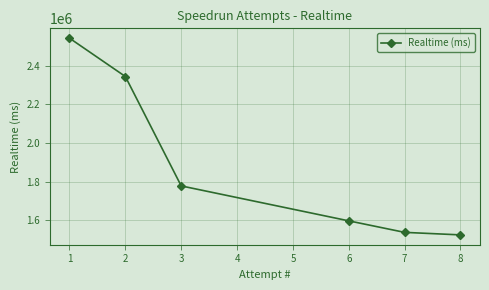

Which has a higher value, 2 or 3?

2